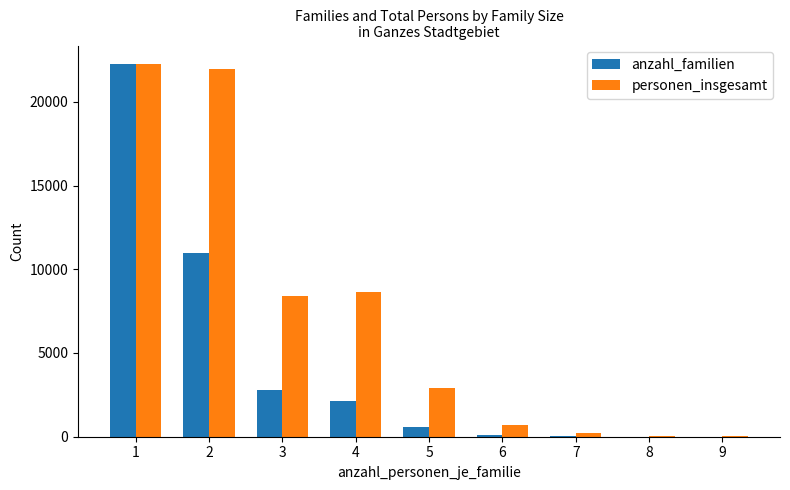

Between 5 and 7, which series saw the biggest shift?

personen_insgesamt